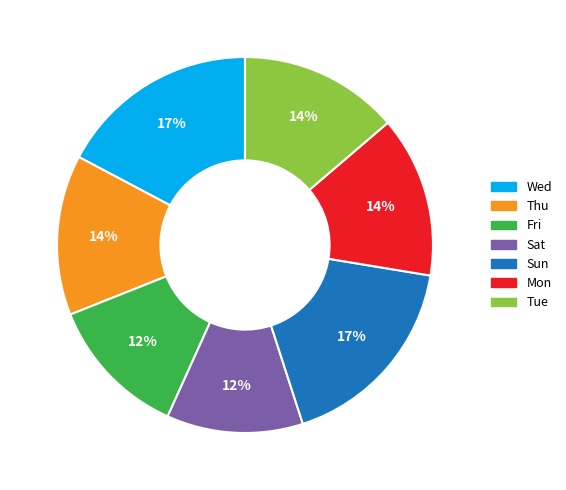

Combined, do Tue and Sat account for over 50%?

No